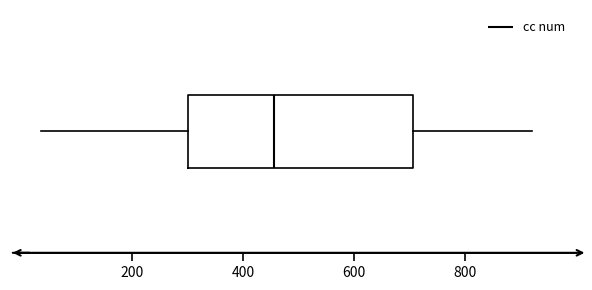

Read this box plot against the x-axis: the position of the median line, the range covered by the box, and the ends of both whiskers. The values are not printed on the chart, so give them approximately, as read against the axis.

median 460, box 300 to 700, whiskers 40 to 920